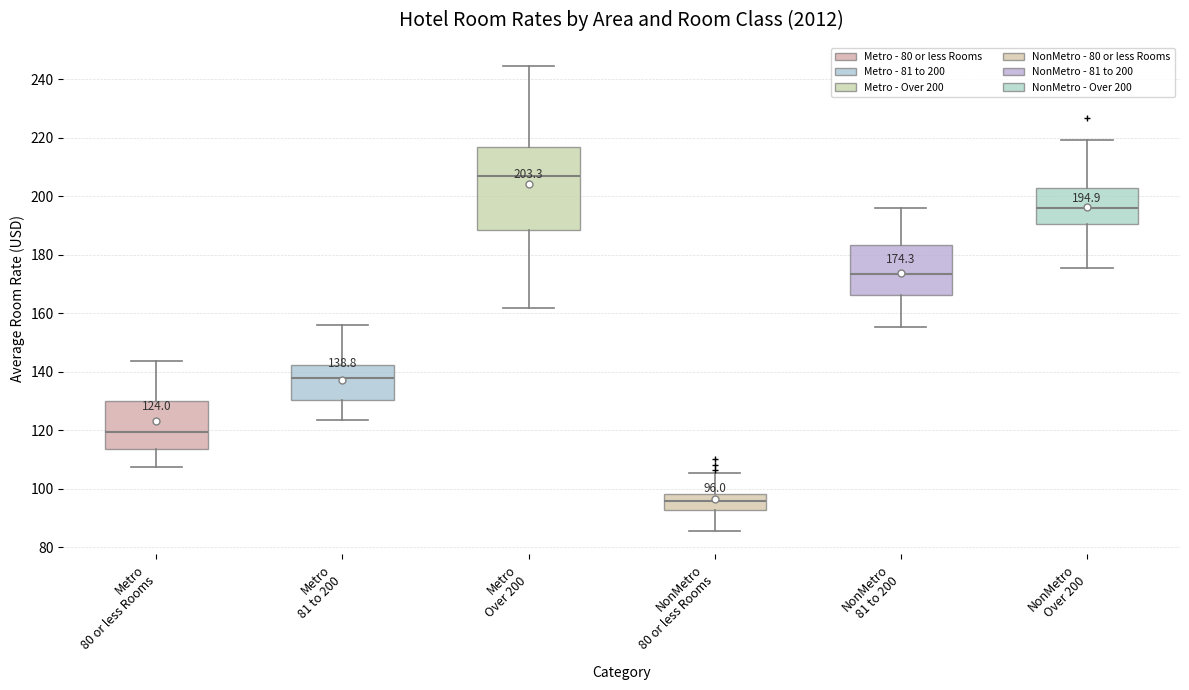

Comparing the boxes themselves (not the whiskers), which one is the tallest?

Metro Over 200